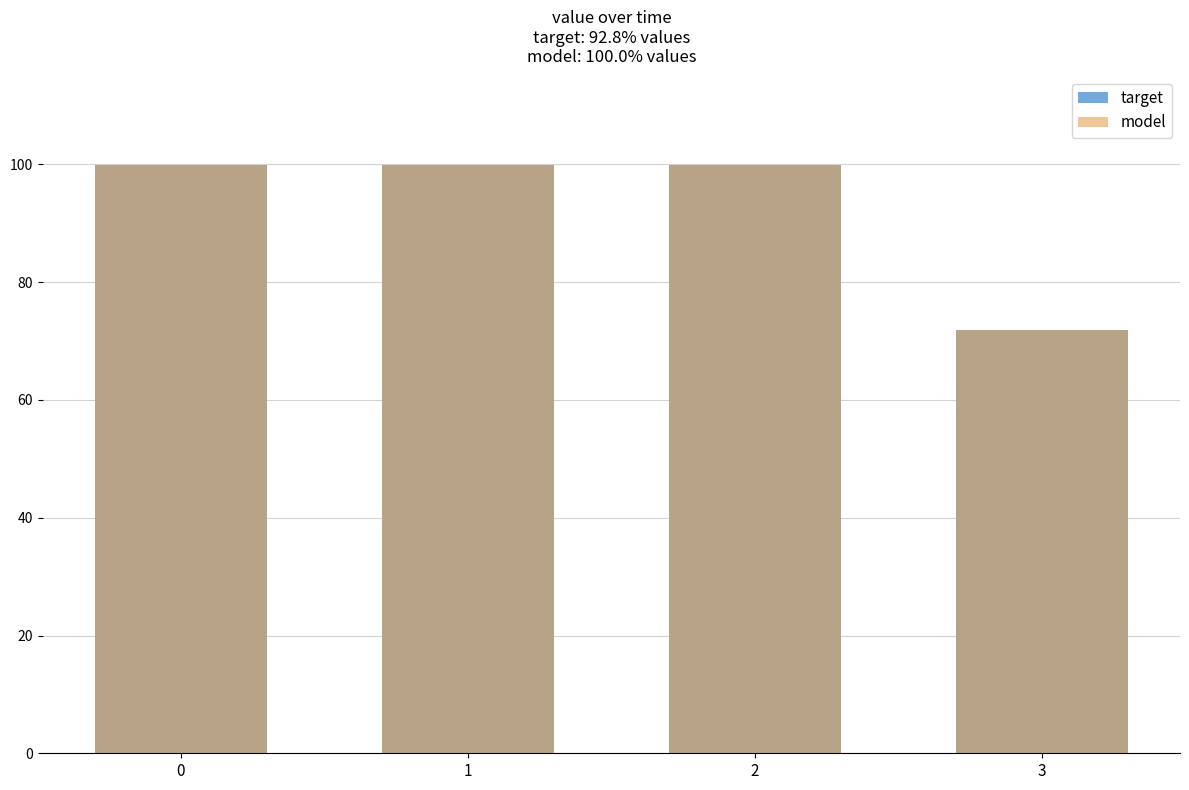

What value does the model series have at 1?

99.9